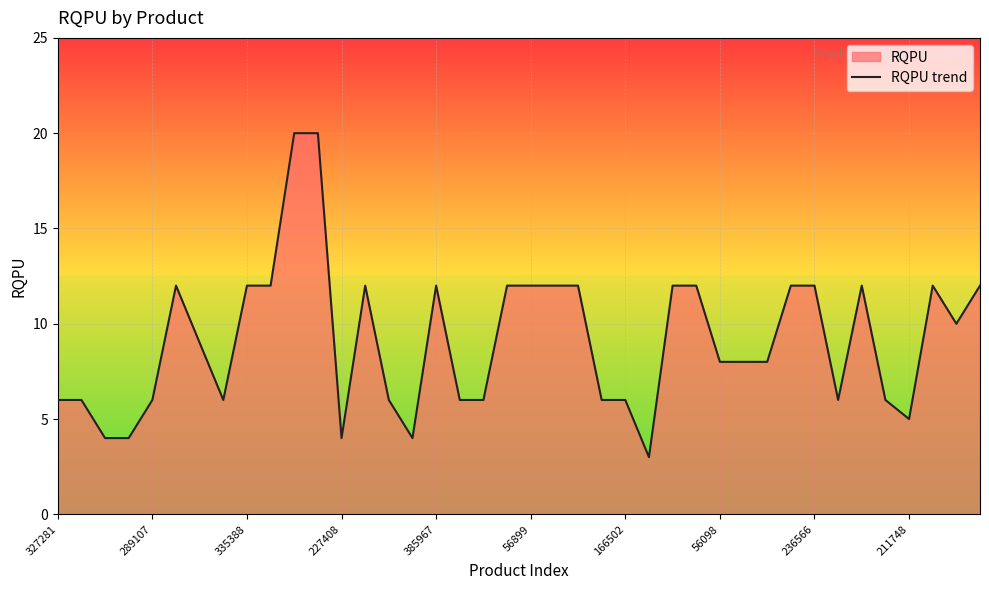

How many categories are shown in the chart?

40